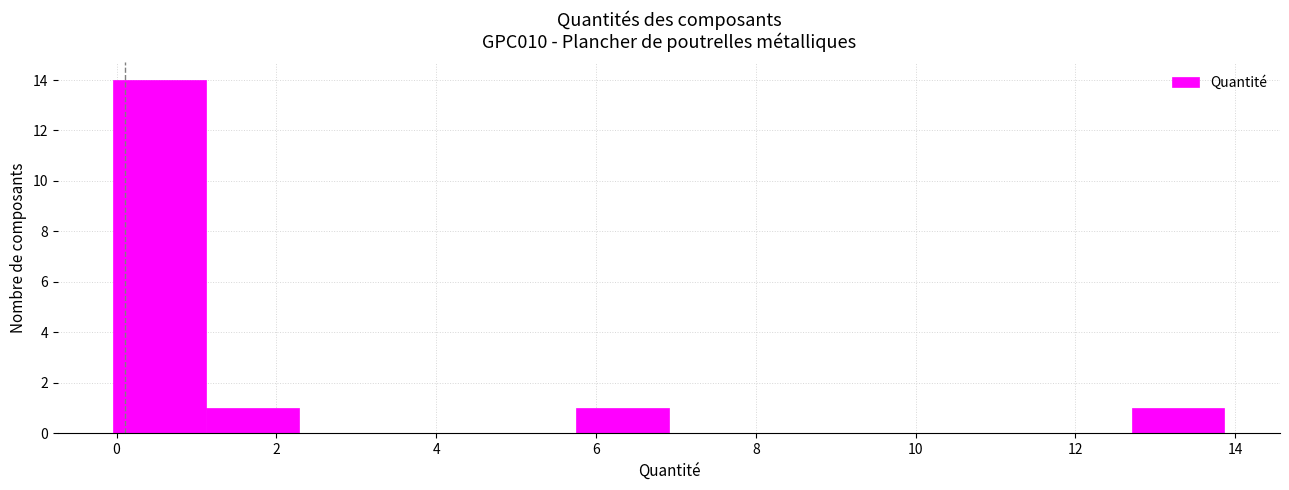

Reading left to right, list every bar in this chart as the range it spans on the x-axis followed by its height. Neither the bar edges nor the heights are printed on the chart, so give them approximately, as read against the axes.

0.0 to 1.2: 14
1.2 to 2.2: 1
2.2 to 3.4: 0
3.4 to 4.6: 0
4.6 to 5.8: 0
5.8 to 7.0: 1
7.0 to 8.0: 0
8.0 to 9.2: 0
9.2 to 10.4: 0
10.4 to 11.6: 0
11.6 to 12.8: 0
12.8 to 13.8: 1